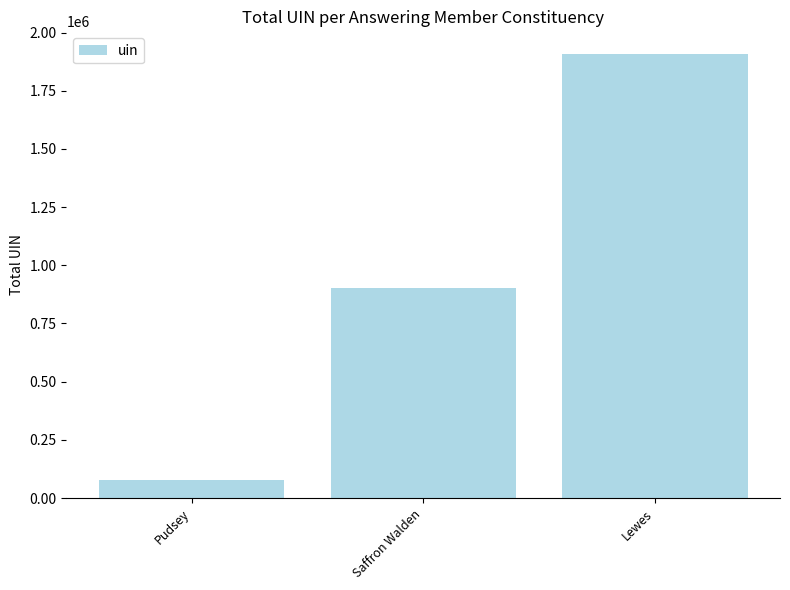

Which label corresponds to the largest value in the chart?

Lewes